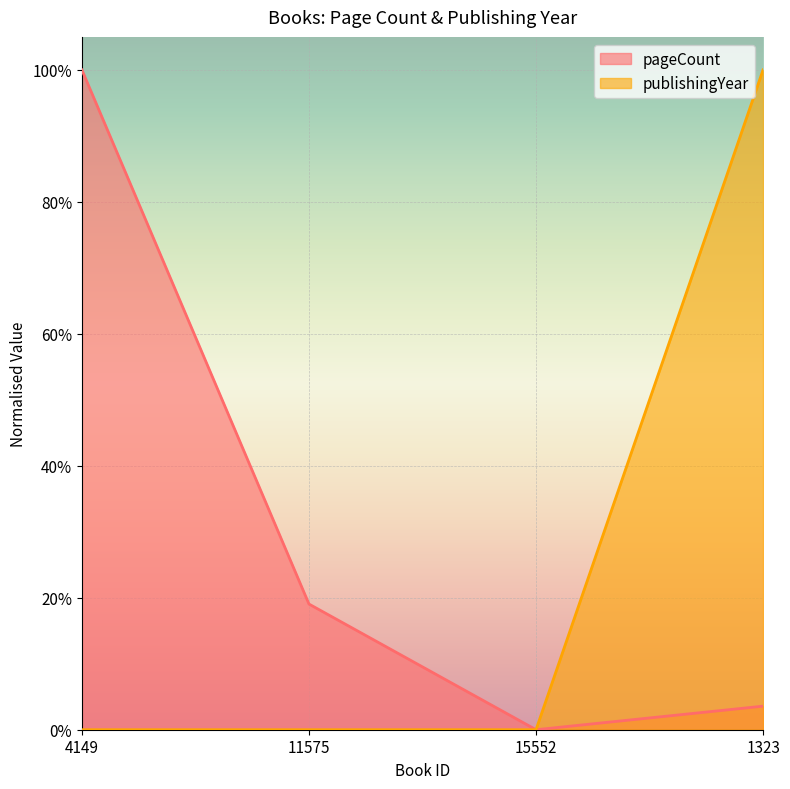

True or false: pageCount and publishingYear intersect in this chart.

False